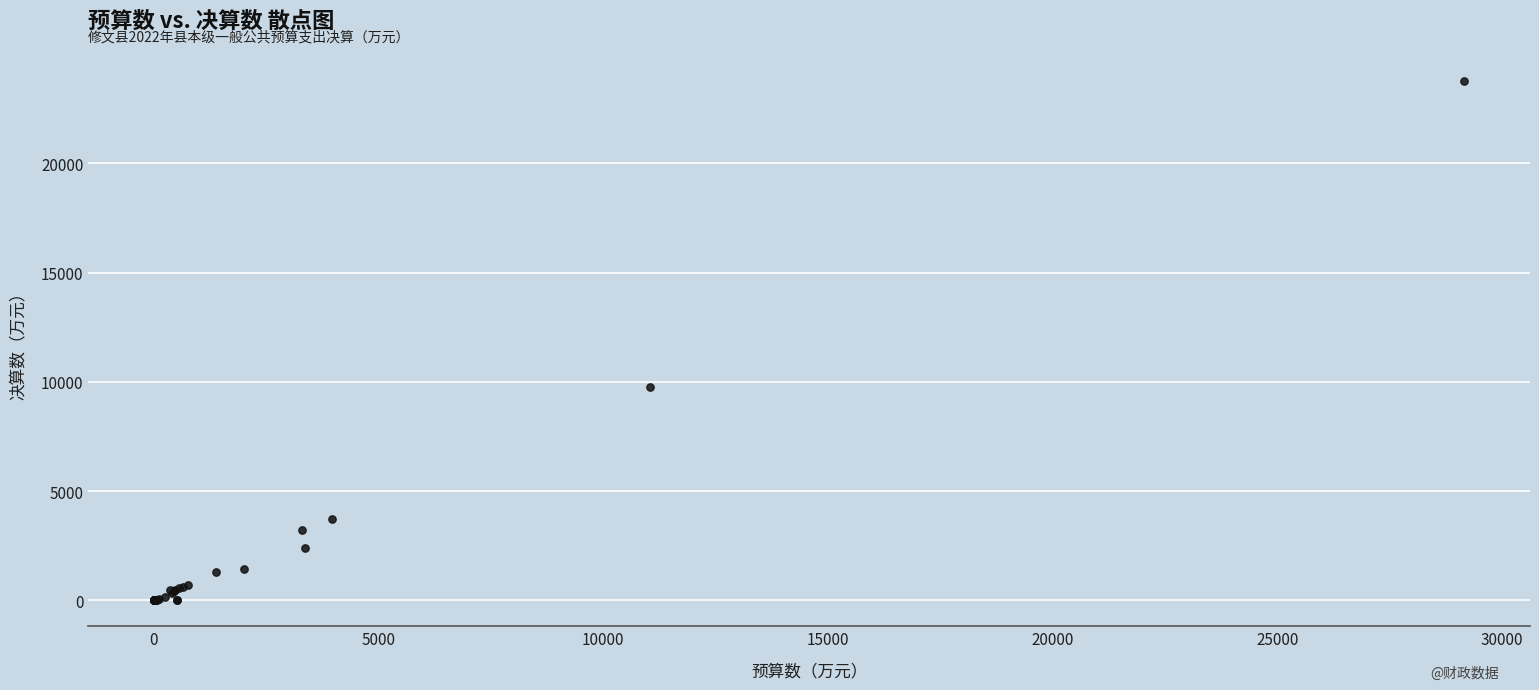

What Y value in the scatter plot is closest to 11891?

9783.9